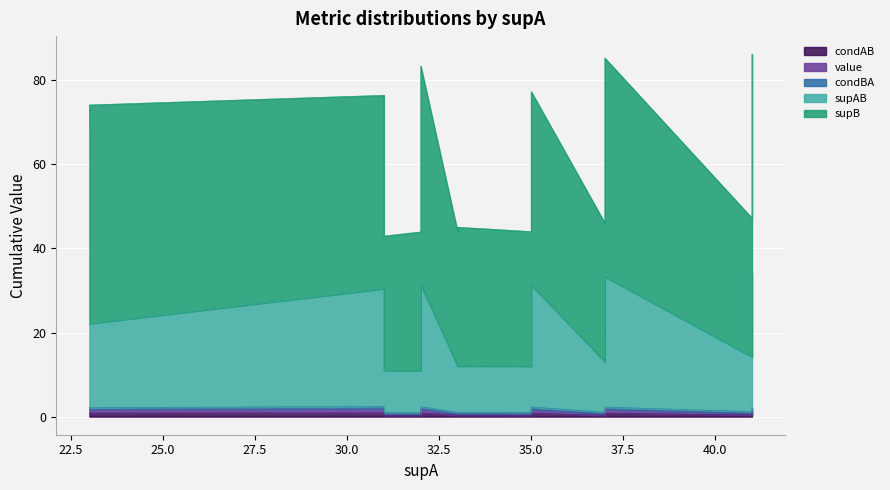

True or false: value and condAB cross at least once.

False